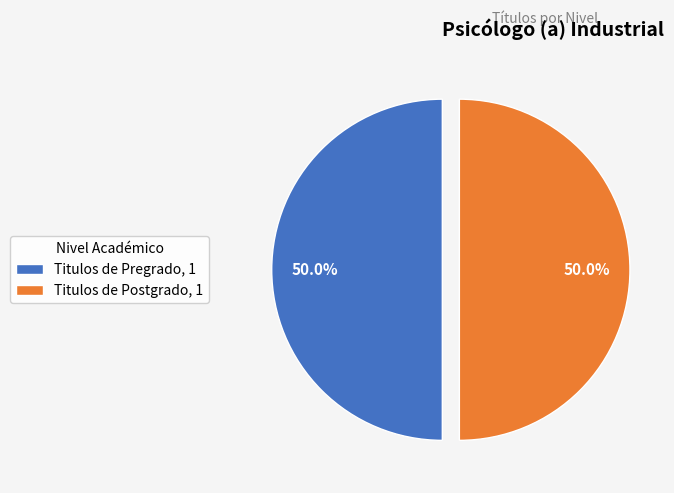

Combined, do Titulos de Postgrado, 1 and Titulos de Pregrado, 1 account for over 50%?

Yes